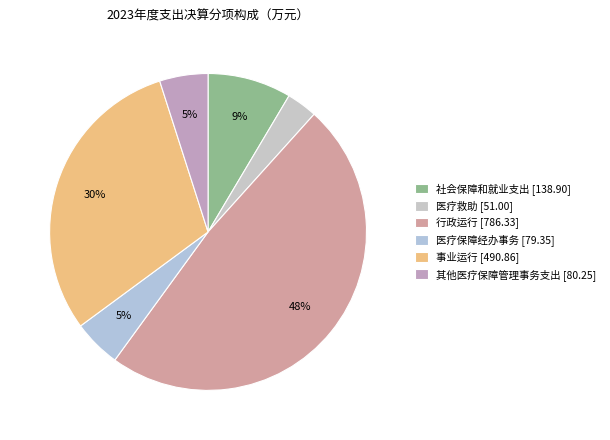

How many segments does this pie chart have?

6